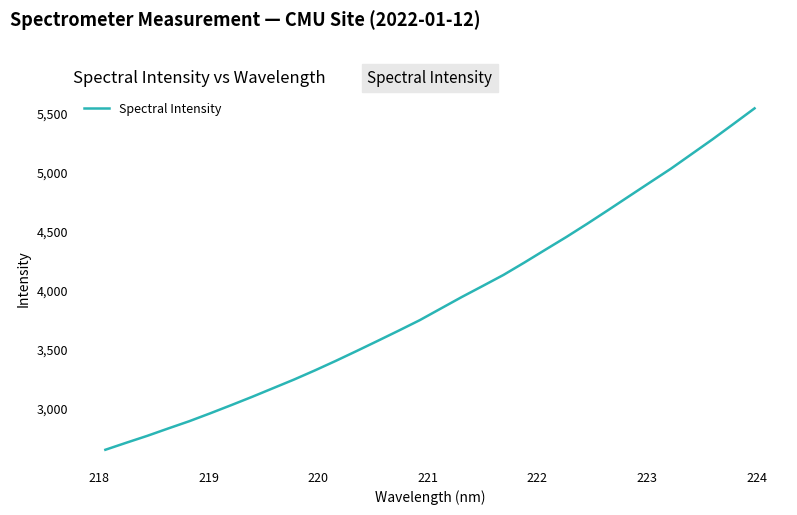

What is the minimum value shown in the chart?

2648.0